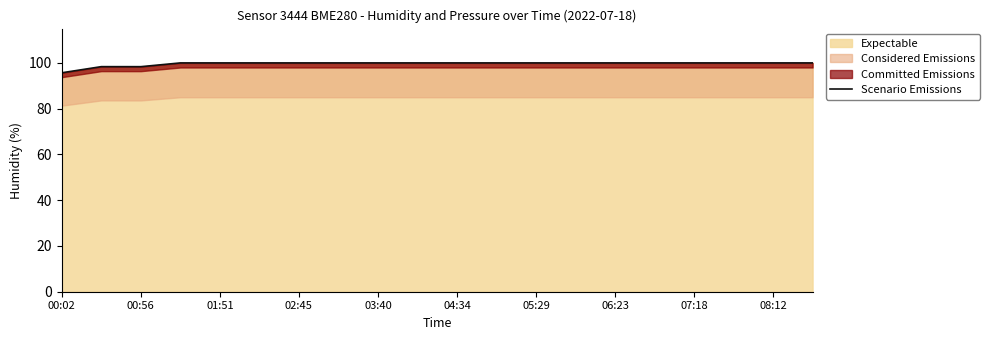

Which category has the lowest value across all series?

00:02